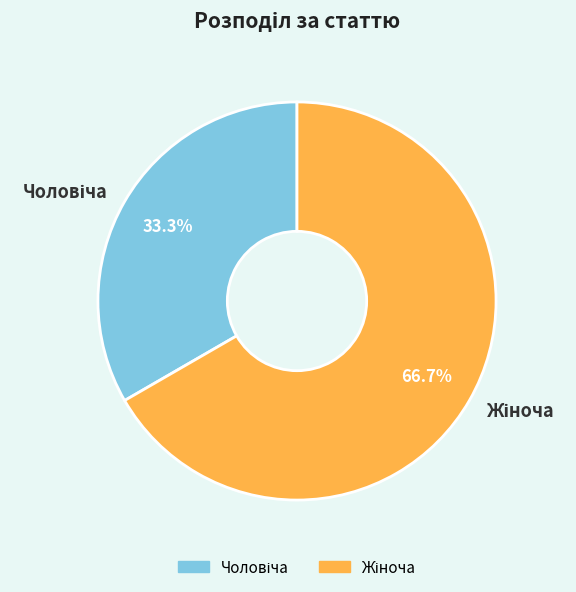

Does any single category account for the majority?

Yes